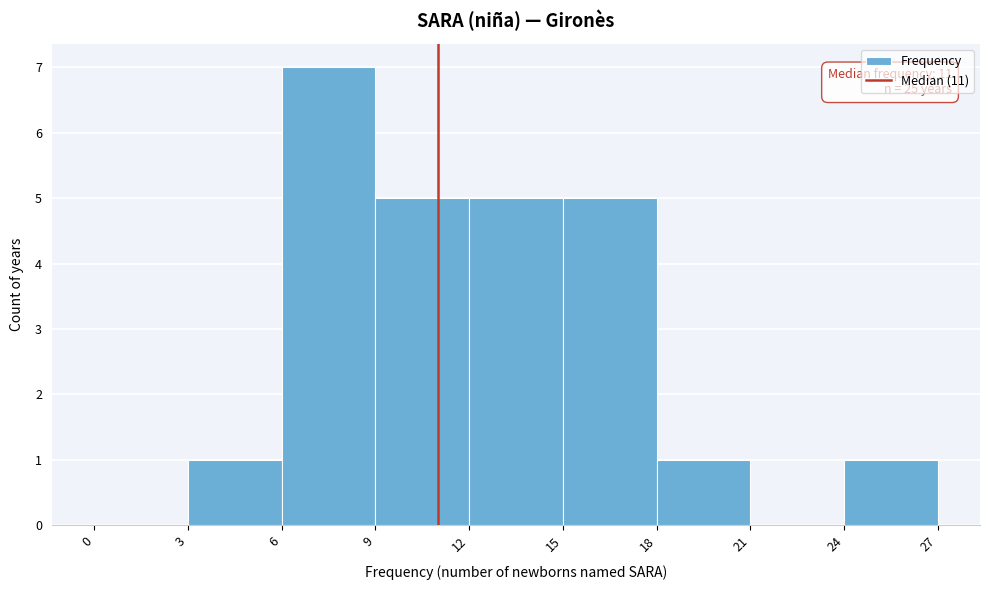

Which range on the x-axis has the tallest bar?

6 to 9